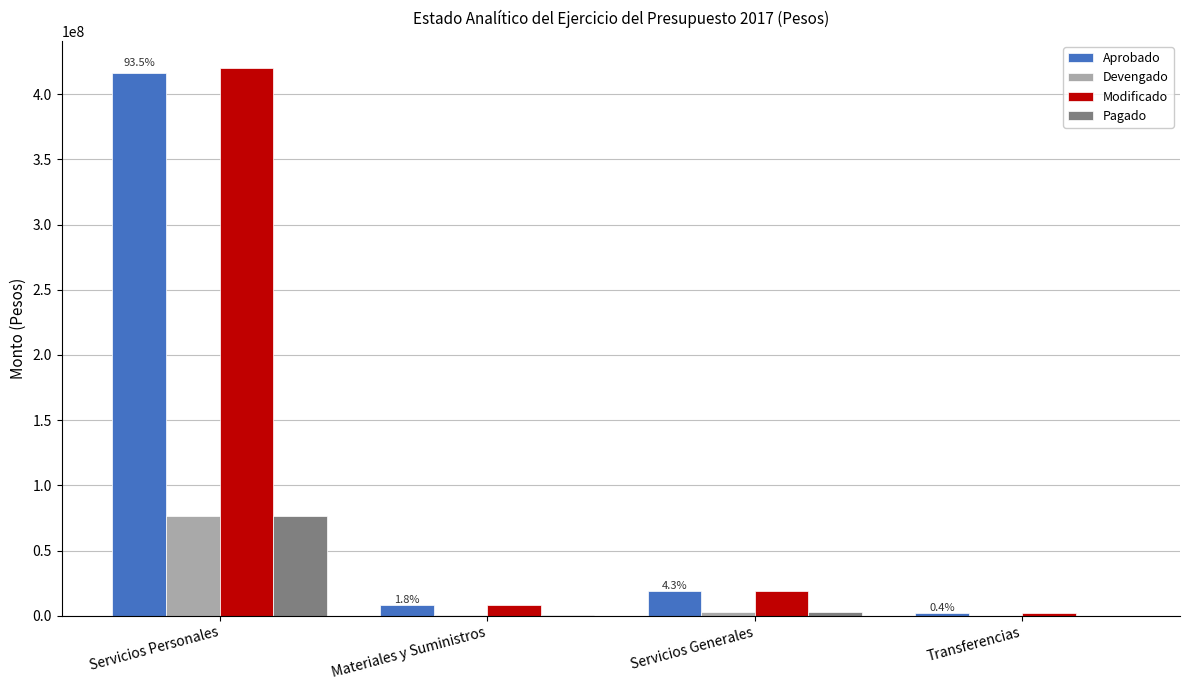

What is the maximum value for Modificado?

419809074.3